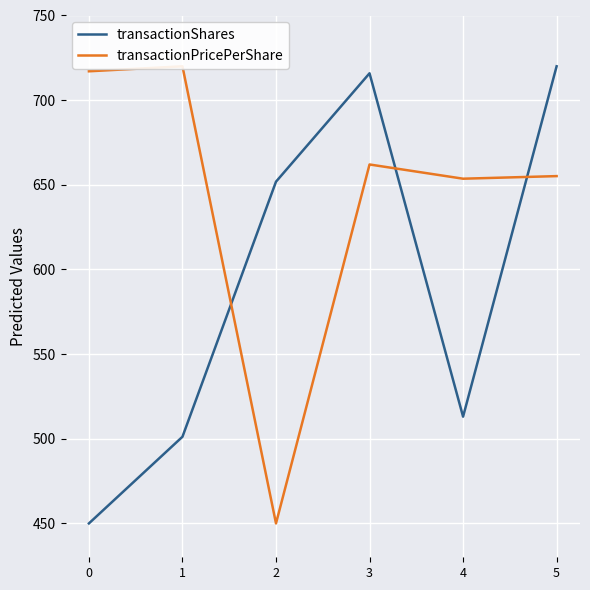

At how many categories does at least one series exceed 485?

6